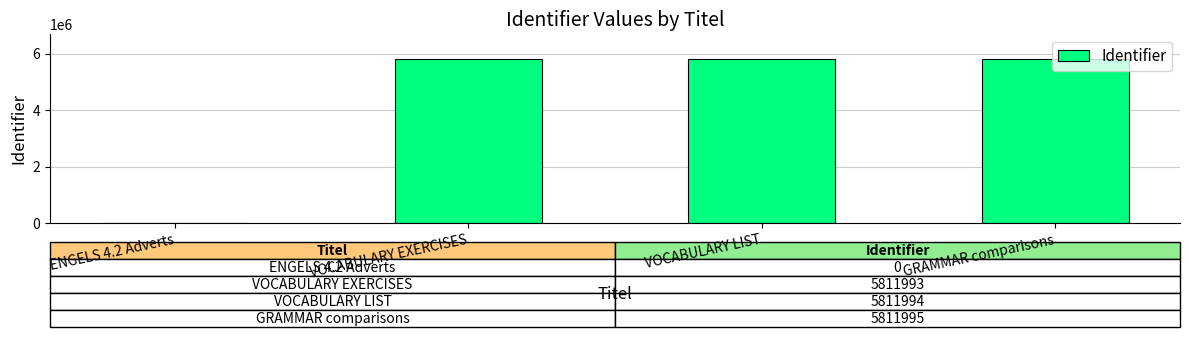

What is the sum of all values?

17435982